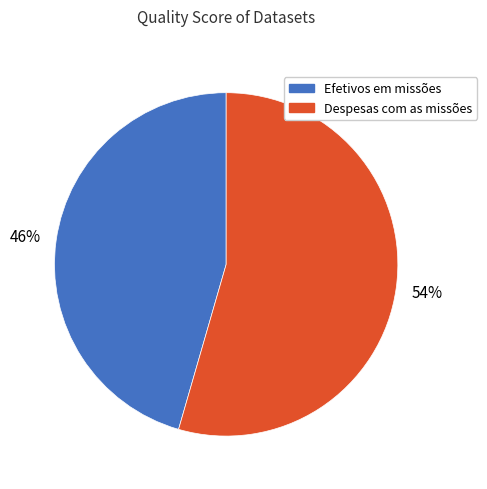

The Despesas com as missões slice represents 68% of the pie. True or false?

False